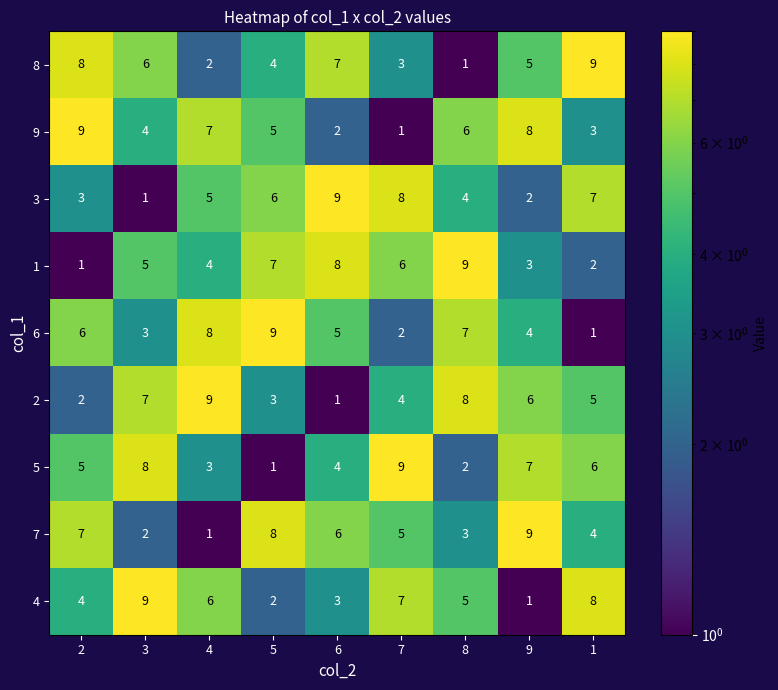

What value does the 8 series have at 1?

9